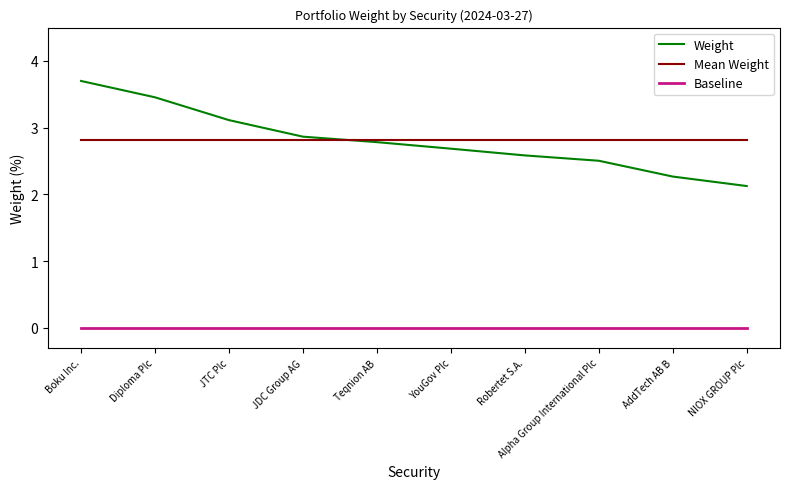

The chart shows a value of 3.4 at NIOX GROUP Plc. True or false?

False